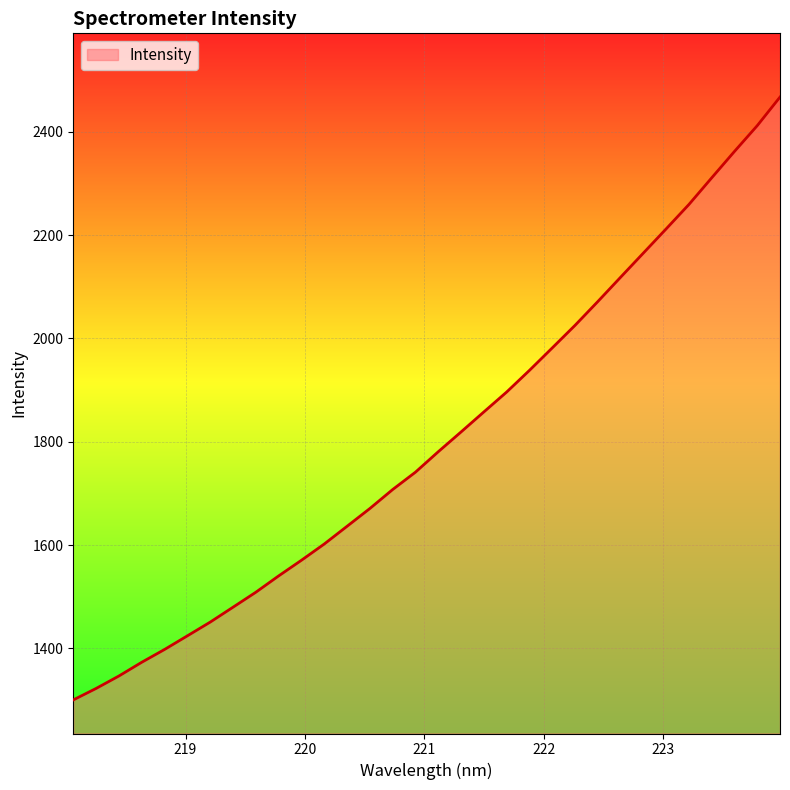

Reading right to left, extract all data points from this chart.

2467.1	2411.8	2361.9	2310.8	2259.2	2212.0	2165.2	2118.4	2071.3	2025.2	1981.6	1938.1	1896.2	1857.7	1818.9	1780.7	1741.1	1707.5	1670.8	1636.4	1602.1	1570.6	1540.3	1508.7	1479.7	1450.9	1424.3	1397.9	1373.1	1346.6	1322.5	1300.3